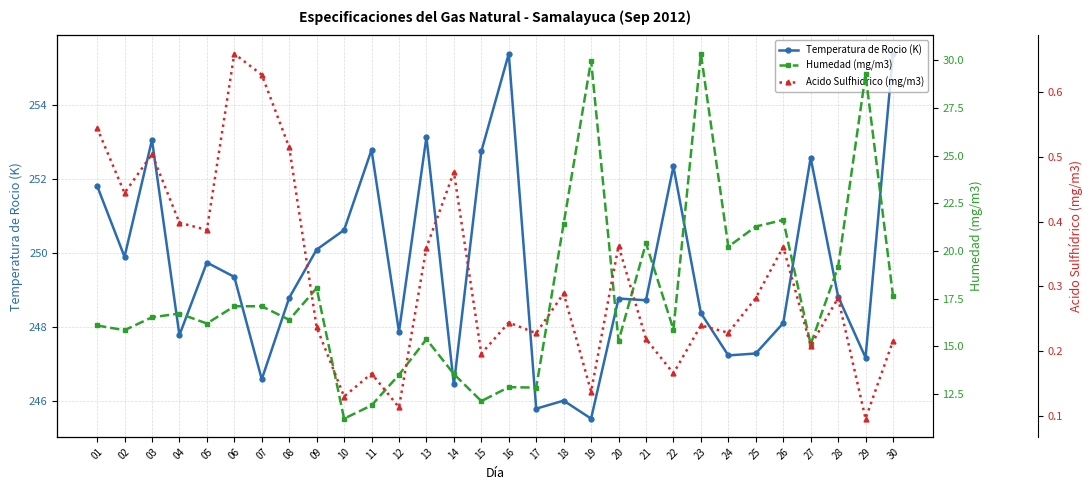

True or false: Humedad (mg/m3) and Temperatura de Rocio (K) intersect in this chart.

False